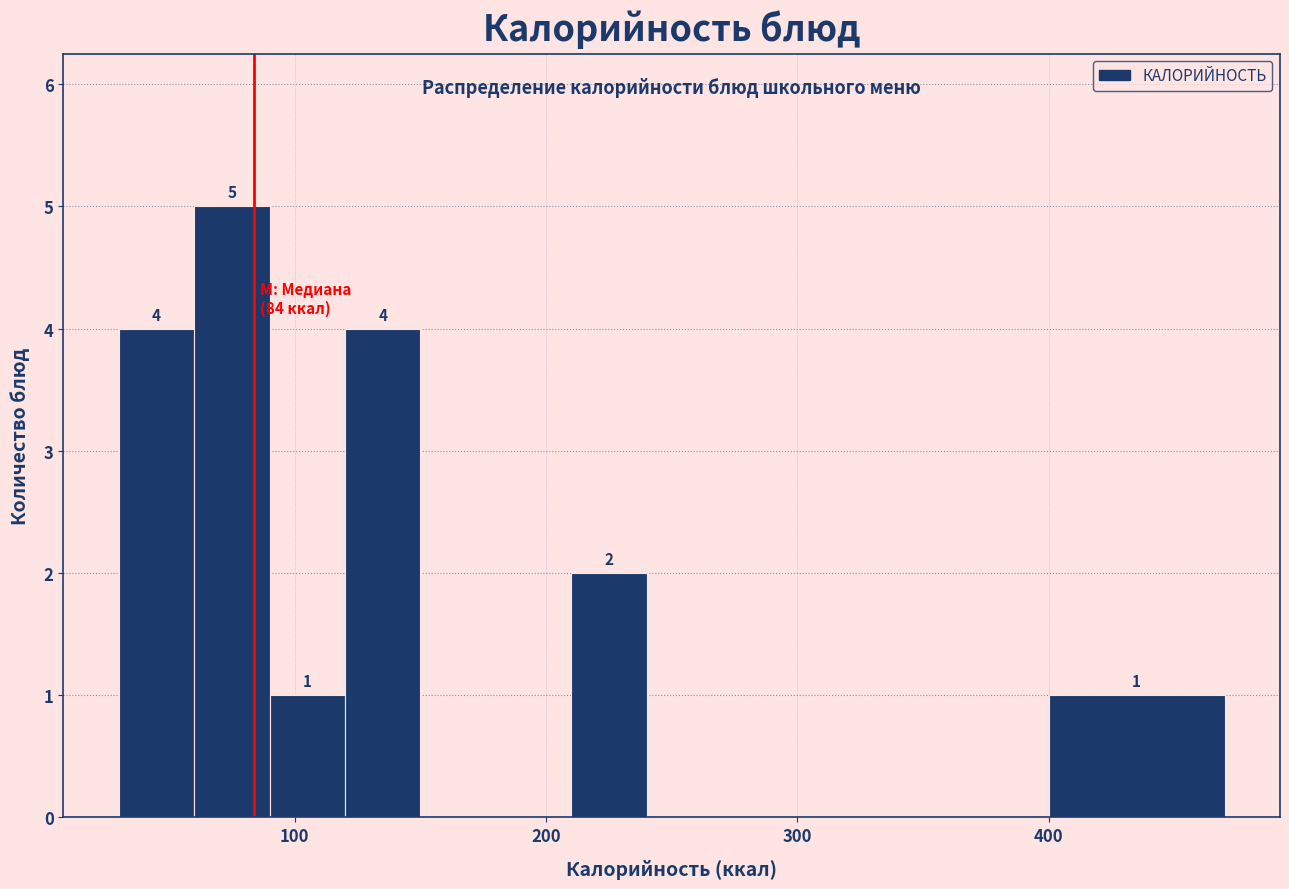

Read against the x-axis, roughly where is the centre of the tallest bar?

80